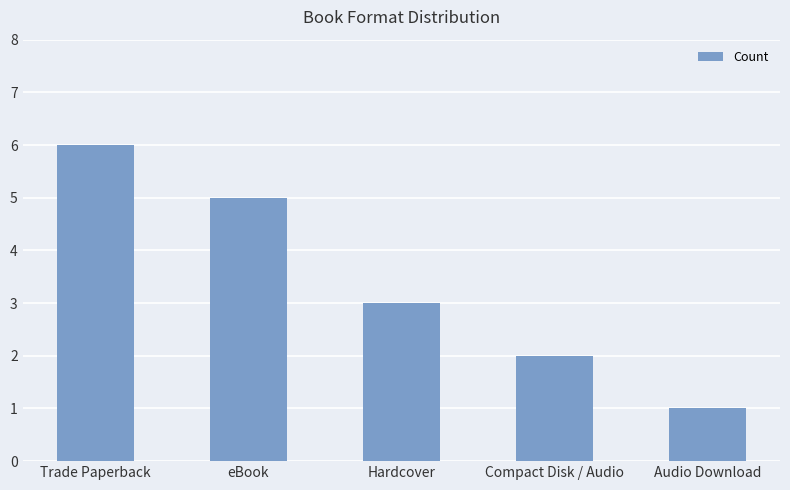

Reading left to right, extract all data points from this chart.

6	5	3	2	1